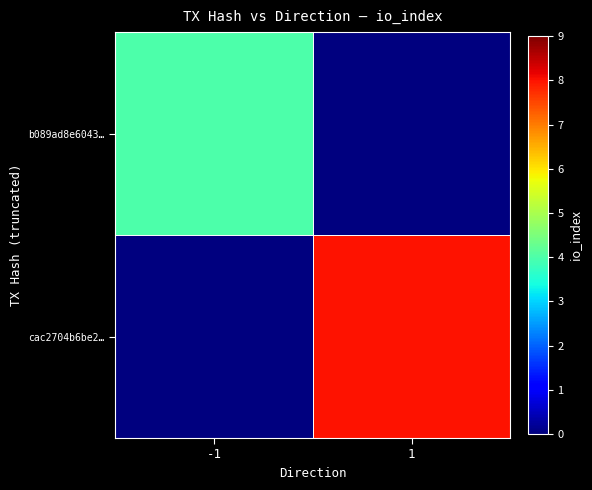

What is the total value across all series at 1?

8